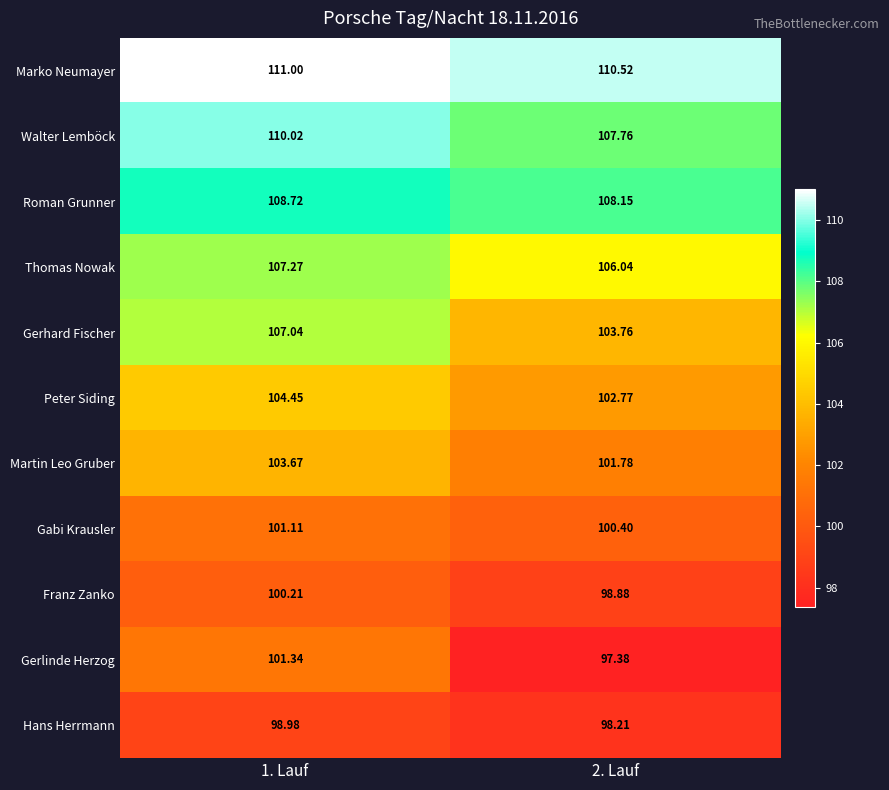

Which series has the widest spread of values?

Gerlinde Herzog